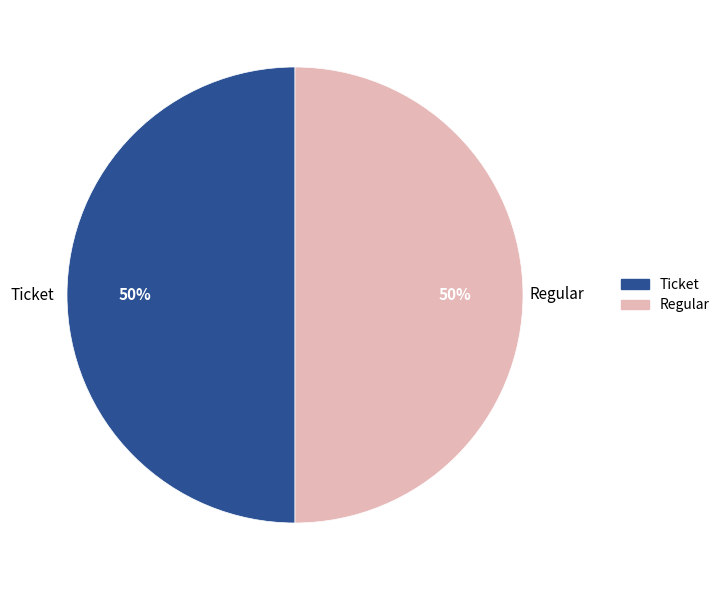

To the nearest percent, what is the average slice percentage?

50%